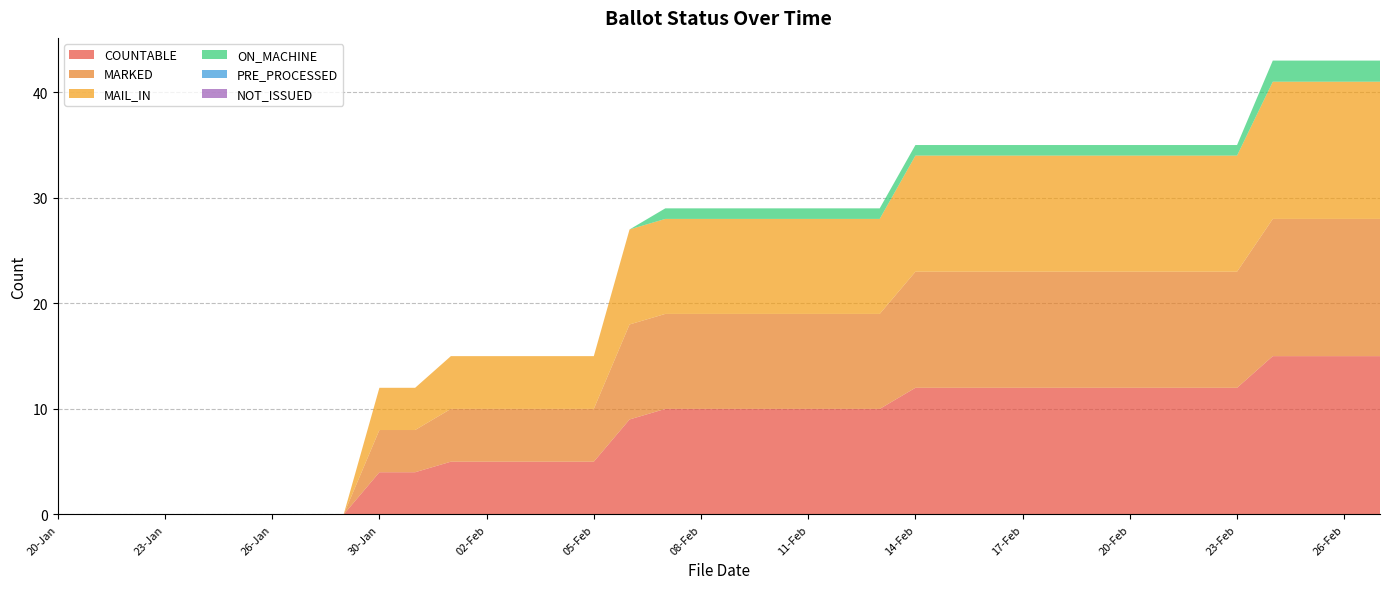

Reading left to right, transcribe all the data shown in this chart.

COUNTABLE: 20-Jan=0	21-Jan=0	22-Jan=0	23-Jan=0	24-Jan=0	25-Jan=0	26-Jan=0	27-Jan=0	29-Jan=0	30-Jan=4	31-Jan=4	01-Feb=5	02-Feb=5	03-Feb=5	04-Feb=5	05-Feb=5	06-Feb=9	07-Feb=10	08-Feb=10	09-Feb=10	10-Feb=10	11-Feb=10	12-Feb=10	13-Feb=10	14-Feb=12	15-Feb=12	16-Feb=12	17-Feb=12	18-Feb=12	19-Feb=12	20-Feb=12	21-Feb=12	22-Feb=12	23-Feb=12	24-Feb=15	25-Feb=15	26-Feb=15	27-Feb=15
MARKED: 20-Jan=0	21-Jan=0	22-Jan=0	23-Jan=0	24-Jan=0	25-Jan=0	26-Jan=0	27-Jan=0	29-Jan=0	30-Jan=4	31-Jan=4	01-Feb=5	02-Feb=5	03-Feb=5	04-Feb=5	05-Feb=5	06-Feb=9	07-Feb=9	08-Feb=9	09-Feb=9	10-Feb=9	11-Feb=9	12-Feb=9	13-Feb=9	14-Feb=11	15-Feb=11	16-Feb=11	17-Feb=11	18-Feb=11	19-Feb=11	20-Feb=11	21-Feb=11	22-Feb=11	23-Feb=11	24-Feb=13	25-Feb=13	26-Feb=13	27-Feb=13
MAIL_IN: 20-Jan=0	21-Jan=0	22-Jan=0	23-Jan=0	24-Jan=0	25-Jan=0	26-Jan=0	27-Jan=0	29-Jan=0	30-Jan=4	31-Jan=4	01-Feb=5	02-Feb=5	03-Feb=5	04-Feb=5	05-Feb=5	06-Feb=9	07-Feb=9	08-Feb=9	09-Feb=9	10-Feb=9	11-Feb=9	12-Feb=9	13-Feb=9	14-Feb=11	15-Feb=11	16-Feb=11	17-Feb=11	18-Feb=11	19-Feb=11	20-Feb=11	21-Feb=11	22-Feb=11	23-Feb=11	24-Feb=13	25-Feb=13	26-Feb=13	27-Feb=13
ON_MACHINE: 20-Jan=0	21-Jan=0	22-Jan=0	23-Jan=0	24-Jan=0	25-Jan=0	26-Jan=0	27-Jan=0	29-Jan=0	30-Jan=0	31-Jan=0	01-Feb=0	02-Feb=0	03-Feb=0	04-Feb=0	05-Feb=0	06-Feb=0	07-Feb=1	08-Feb=1	09-Feb=1	10-Feb=1	11-Feb=1	12-Feb=1	13-Feb=1	14-Feb=1	15-Feb=1	16-Feb=1	17-Feb=1	18-Feb=1	19-Feb=1	20-Feb=1	21-Feb=1	22-Feb=1	23-Feb=1	24-Feb=2	25-Feb=2	26-Feb=2	27-Feb=2
PRE_PROCESSED: 20-Jan=0	21-Jan=0	22-Jan=0	23-Jan=0	24-Jan=0	25-Jan=0	26-Jan=0	27-Jan=0	29-Jan=0	30-Jan=0	31-Jan=0	01-Feb=0	02-Feb=0	03-Feb=0	04-Feb=0	05-Feb=0	06-Feb=0	07-Feb=0	08-Feb=0	09-Feb=0	10-Feb=0	11-Feb=0	12-Feb=0	13-Feb=0	14-Feb=0	15-Feb=0	16-Feb=0	17-Feb=0	18-Feb=0	19-Feb=0	20-Feb=0	21-Feb=0	22-Feb=0	23-Feb=0	24-Feb=0	25-Feb=0	26-Feb=0	27-Feb=0
NOT_ISSUED: 20-Jan=0	21-Jan=0	22-Jan=0	23-Jan=0	24-Jan=0	25-Jan=0	26-Jan=0	27-Jan=0	29-Jan=0	30-Jan=0	31-Jan=0	01-Feb=0	02-Feb=0	03-Feb=0	04-Feb=0	05-Feb=0	06-Feb=0	07-Feb=0	08-Feb=0	09-Feb=0	10-Feb=0	11-Feb=0	12-Feb=0	13-Feb=0	14-Feb=0	15-Feb=0	16-Feb=0	17-Feb=0	18-Feb=0	19-Feb=0	20-Feb=0	21-Feb=0	22-Feb=0	23-Feb=0	24-Feb=0	25-Feb=0	26-Feb=0	27-Feb=0